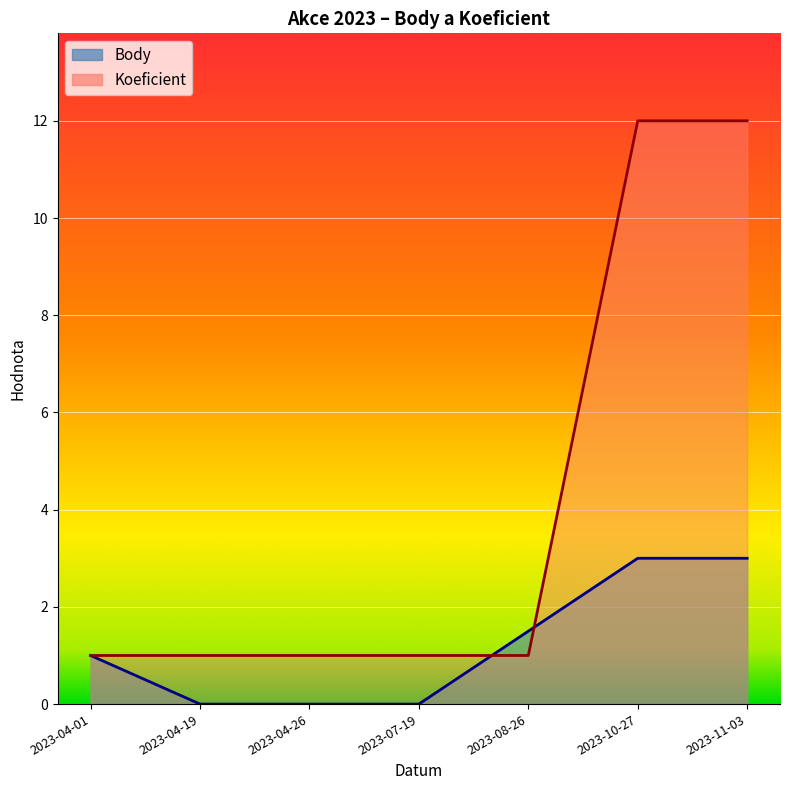

What is the difference between the highest and lowest values at 2023-04-26?

1.0